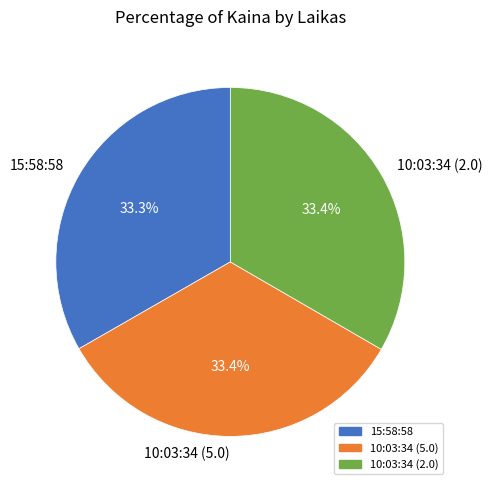

What portion of the pie excludes 15:58:58?

66.7%